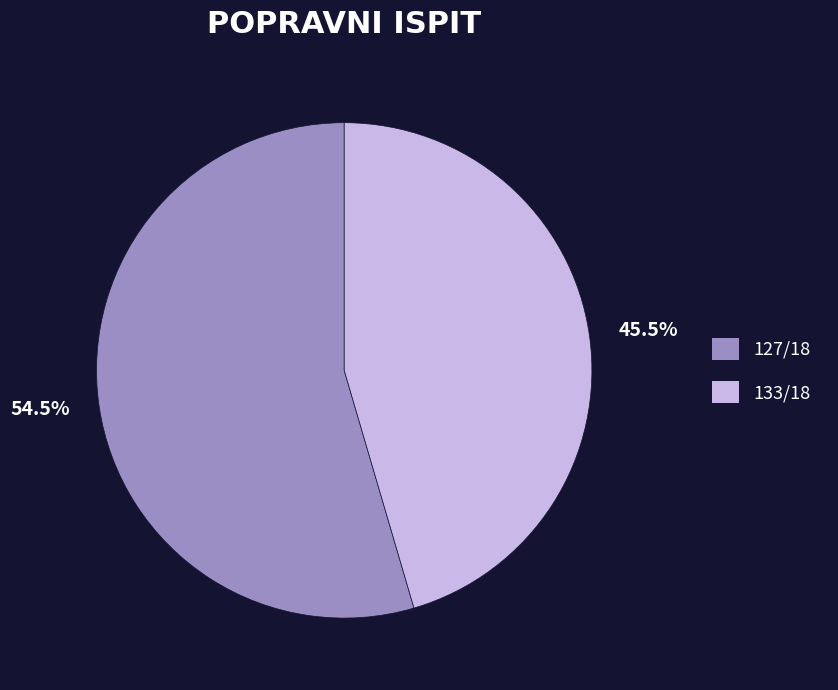

Which category has the biggest portion of the pie?

127/18